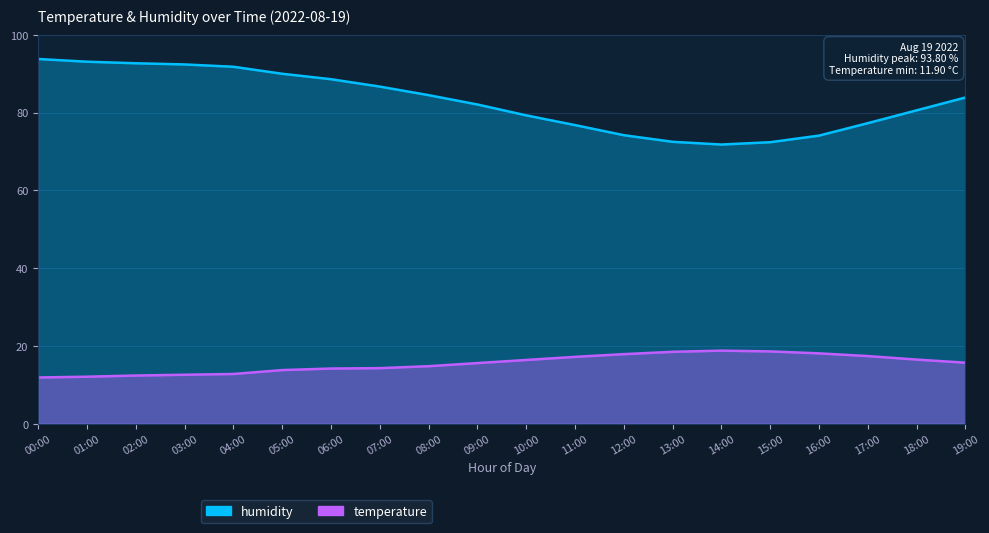

What is the spread (max minus min) of values at 19:00?

68.2